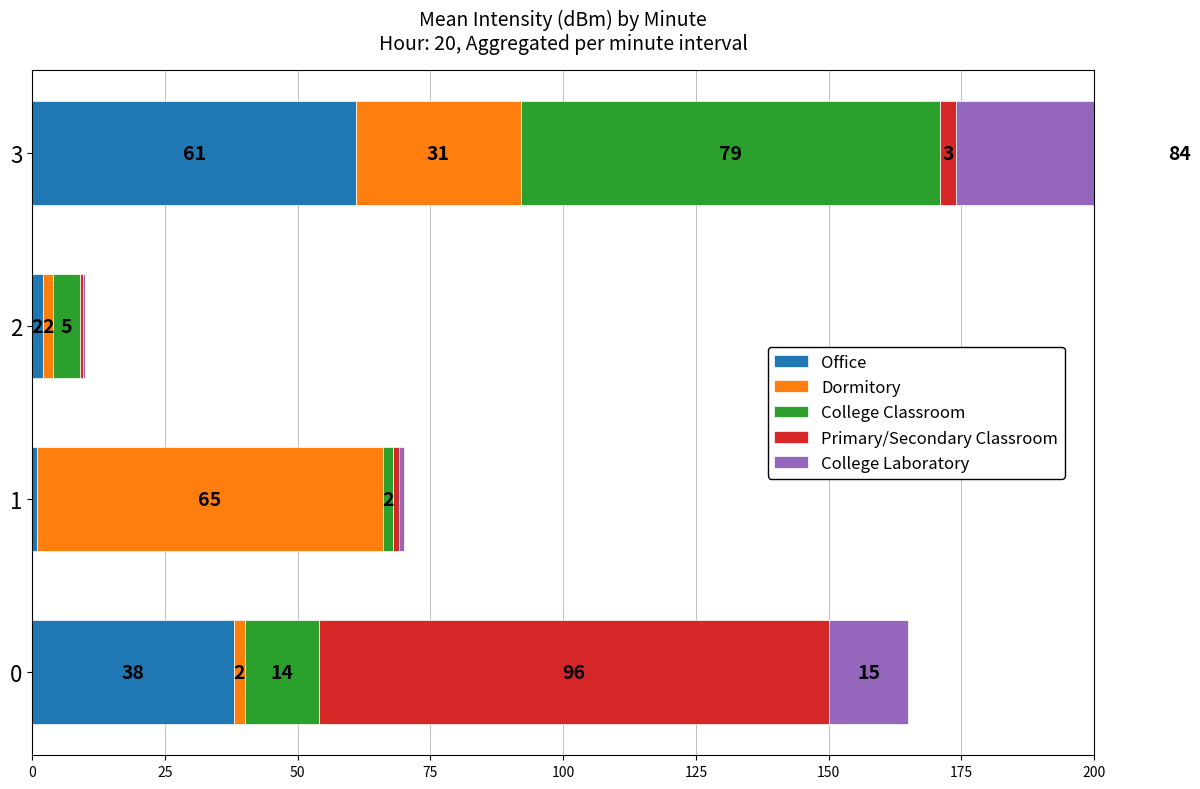

What is the smallest value displayed?

0.5